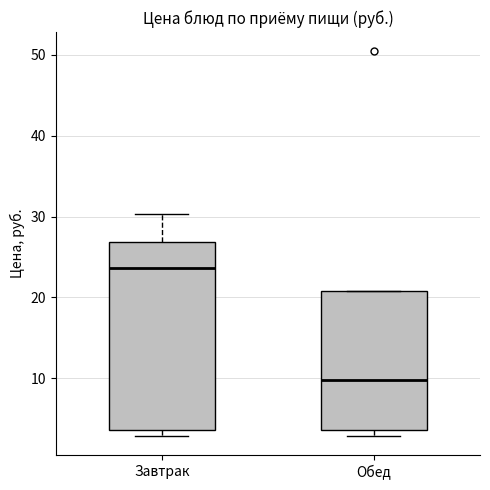

Reading left to right, transcribe this box plot: for each box, give where its median line is, the range the box spans, and where its two whiskers end, as read against the y-axis. The values are not printed on the chart, so give them approximately, as read against the axis.

Завтрак: median 24, box 4 to 27, whiskers 3 to 30
Обед: median 10, box 4 to 21, whiskers 3 to 21